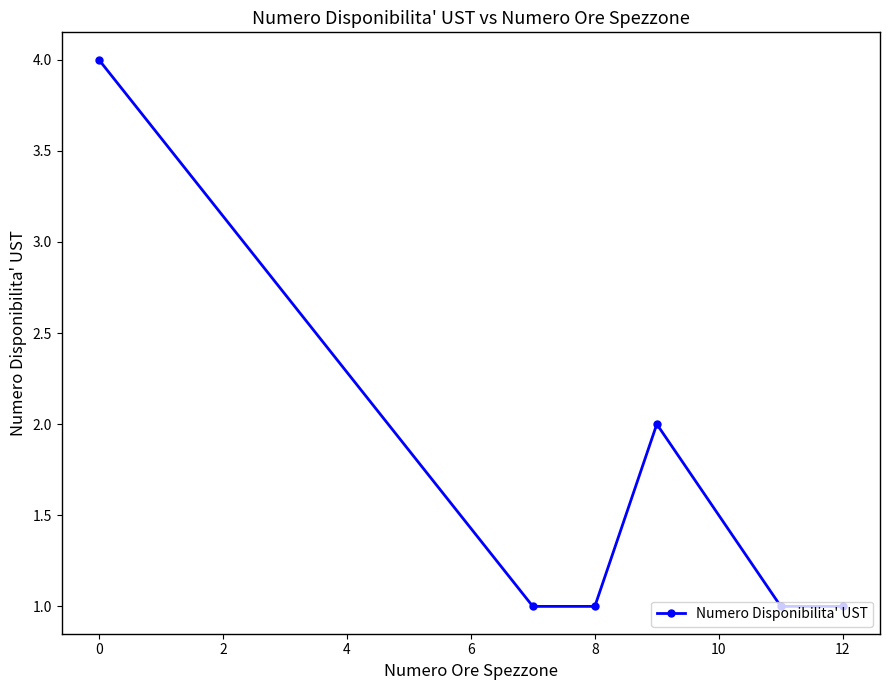

How many points are higher than both their immediate neighbors (excluding endpoints)?

1